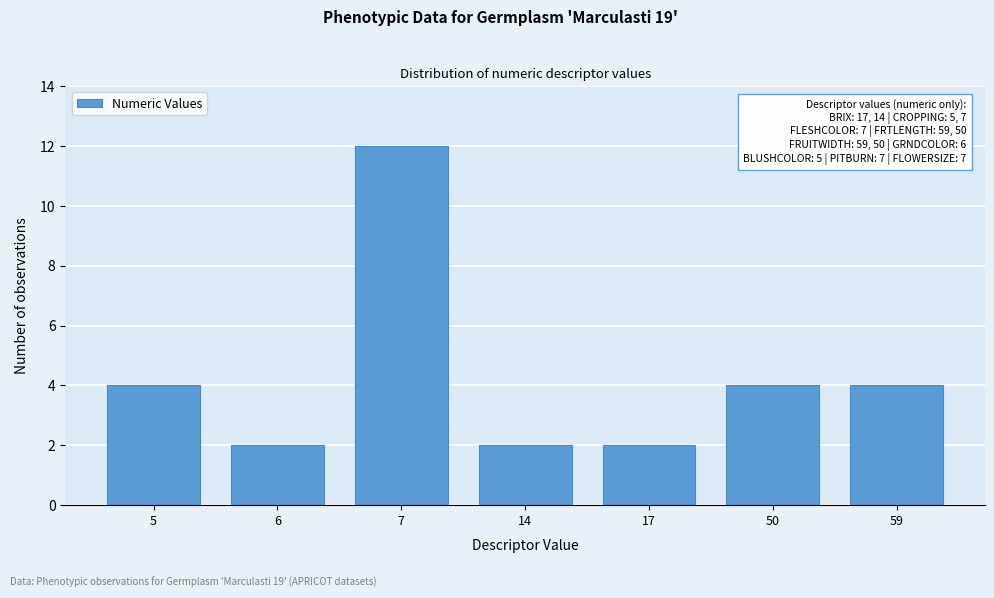

Reading left to right, what are all the values shown in this chart?

5=4	6=2	7=12	14=2	17=2	50=4	59=4